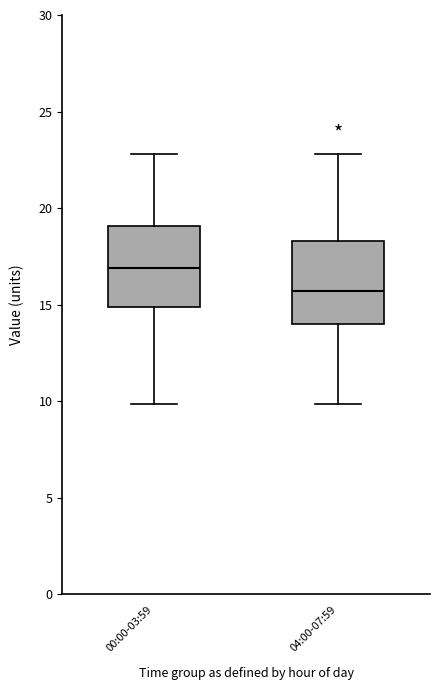

Where is the upper edge of the box for 04:00-07:59 on the y-axis? The values are not printed on the chart, so give them approximately, as read against the axis.

18.5